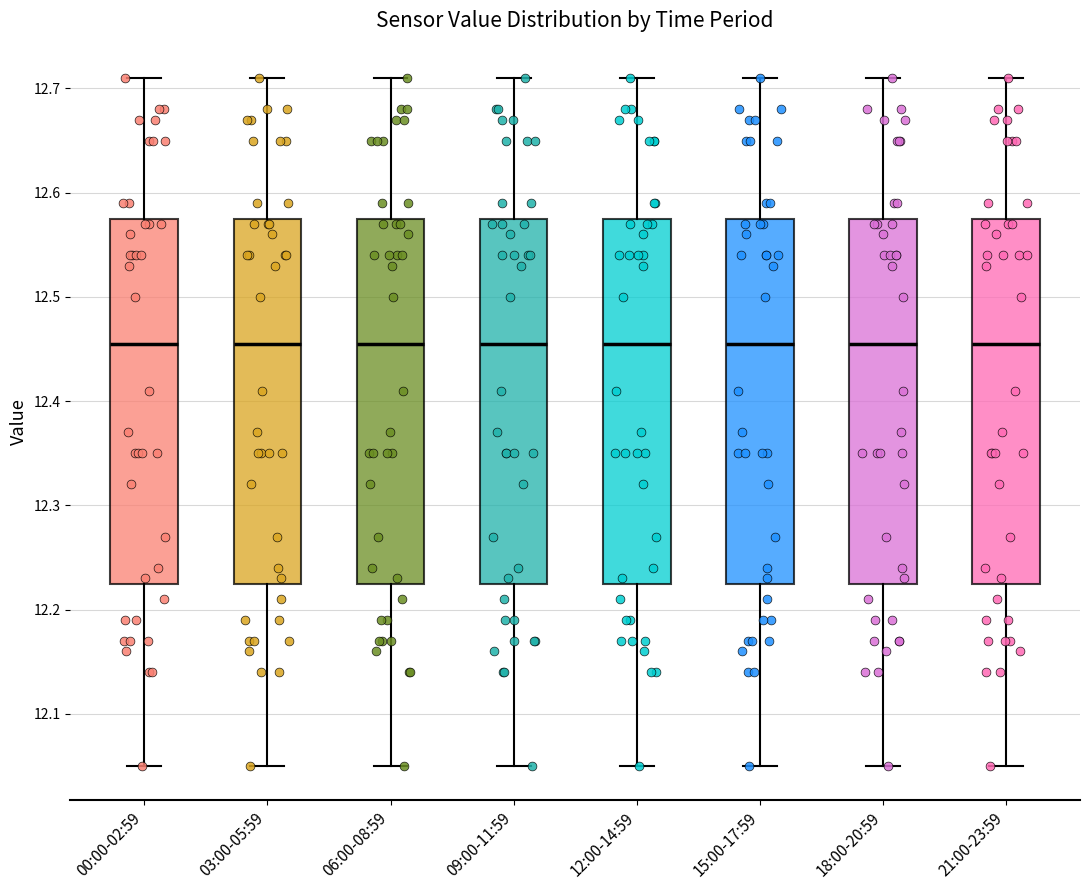

Reading left to right, read every box against the y-axis: the position of its median line, the range the box covers, and the ends of its whiskers. The values are not printed on the chart, so give them approximately, as read against the axis.

00:00-02:59: median 12.46, box 12.23 to 12.58, whiskers 12.05 to 12.71
03:00-05:59: median 12.46, box 12.23 to 12.58, whiskers 12.05 to 12.71
06:00-08:59: median 12.46, box 12.23 to 12.58, whiskers 12.05 to 12.71
09:00-11:59: median 12.46, box 12.23 to 12.58, whiskers 12.05 to 12.71
12:00-14:59: median 12.46, box 12.23 to 12.58, whiskers 12.05 to 12.71
15:00-17:59: median 12.46, box 12.23 to 12.58, whiskers 12.05 to 12.71
18:00-20:59: median 12.46, box 12.23 to 12.58, whiskers 12.05 to 12.71
21:00-23:59: median 12.46, box 12.23 to 12.58, whiskers 12.05 to 12.71